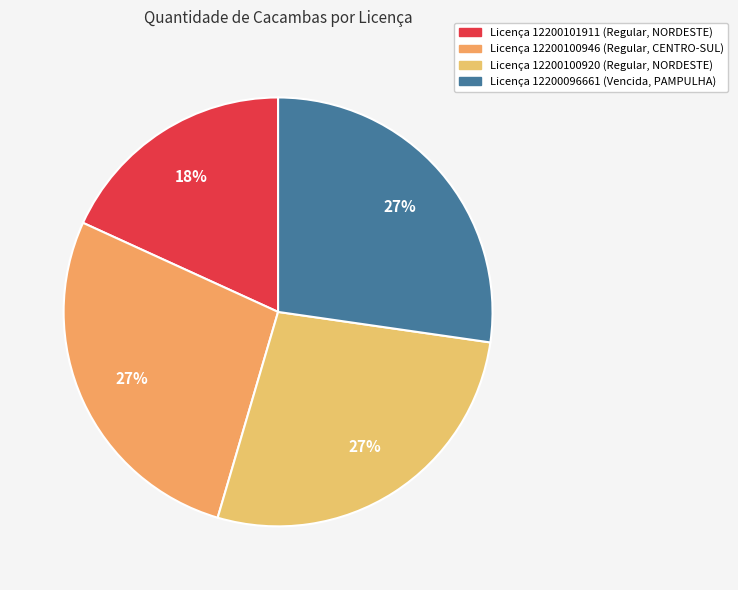

Does any single category account for the majority?

No